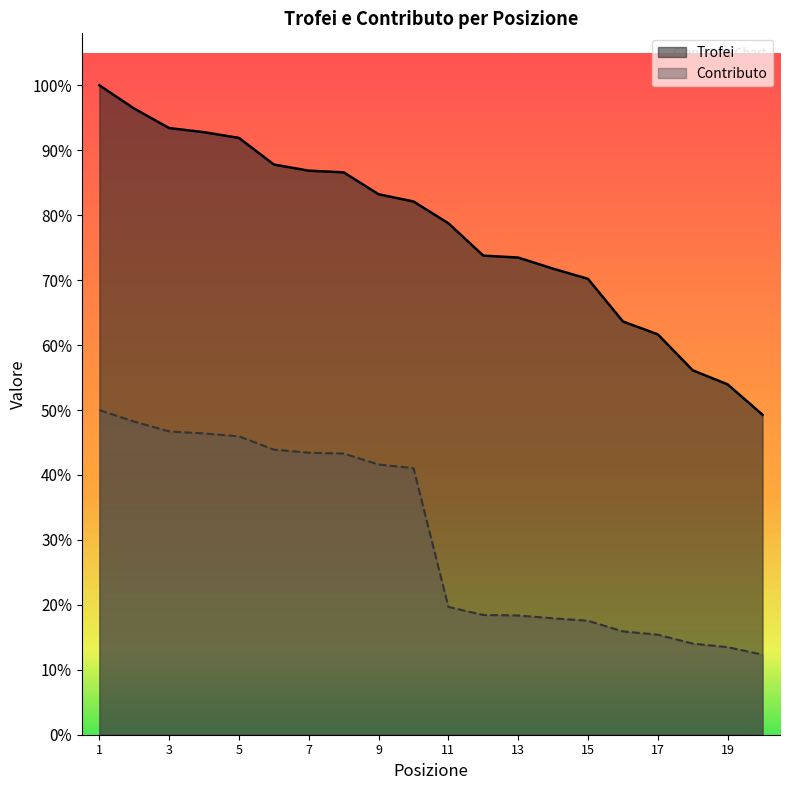

Between 12 and 14, which series saw the biggest shift?

Trofei